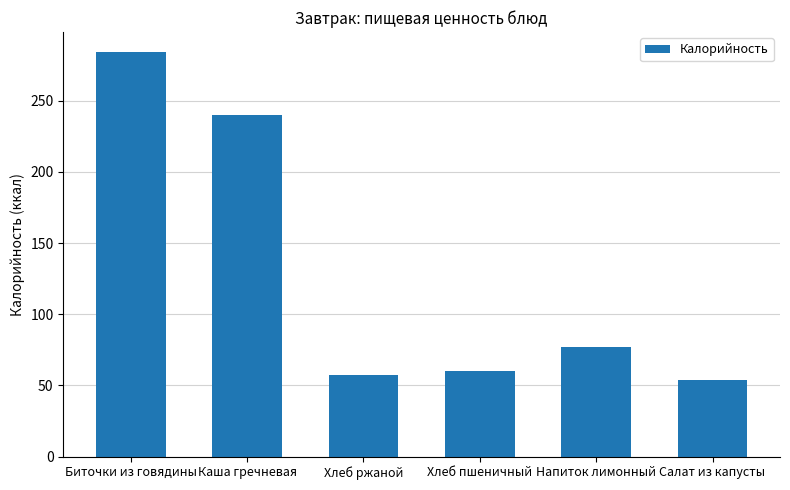

What is the difference between the maximum and second lowest values?

227